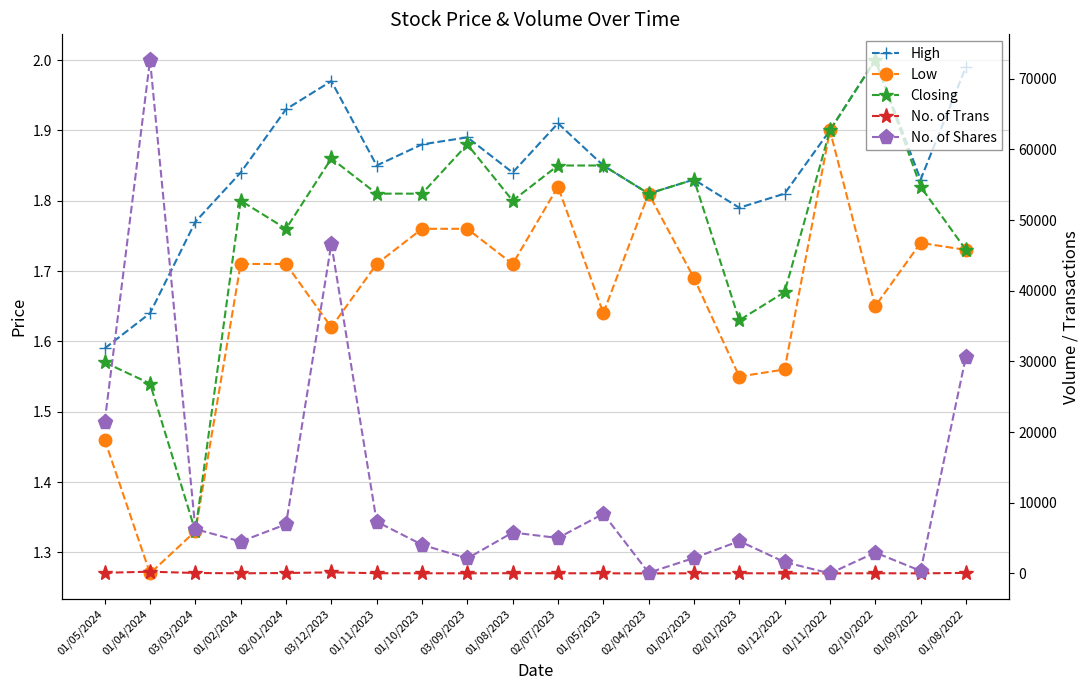

At which label is Low closest to 1?

01/04/2024